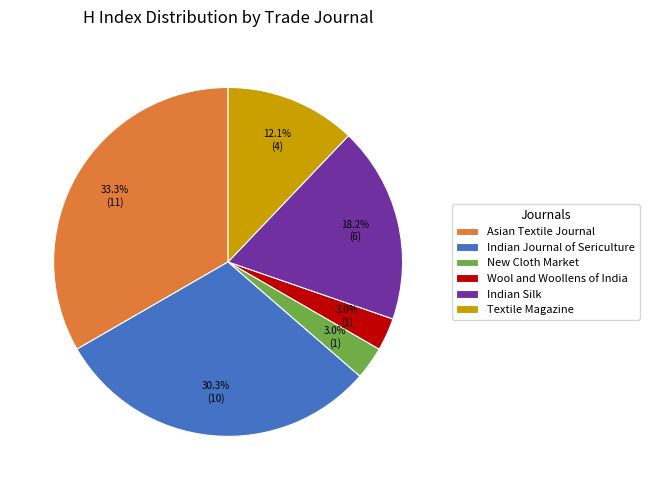

What percentage is the Asian Textile Journal slice, to the nearest percent?

33%